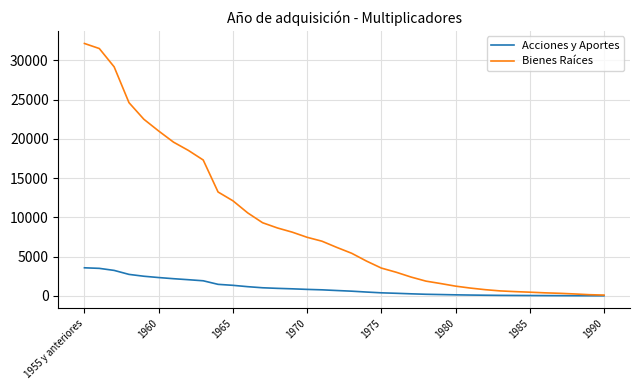

Rank the series by their average value, from lowest to highest.

Acciones y Aportes, Bienes Raíces